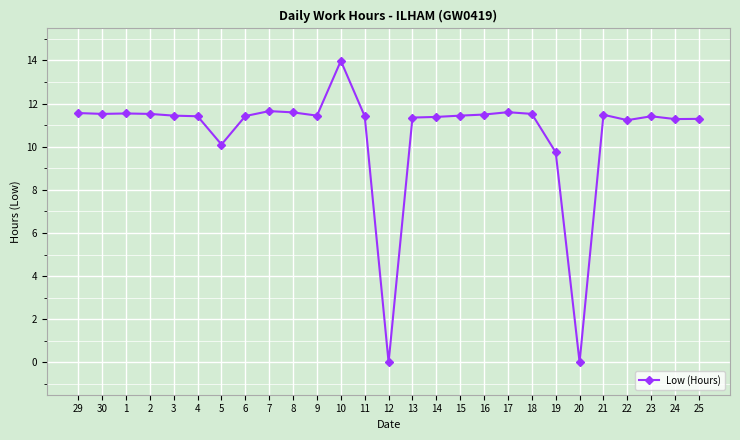

The chart shows a value of 11.6 at 29. True or false?

True